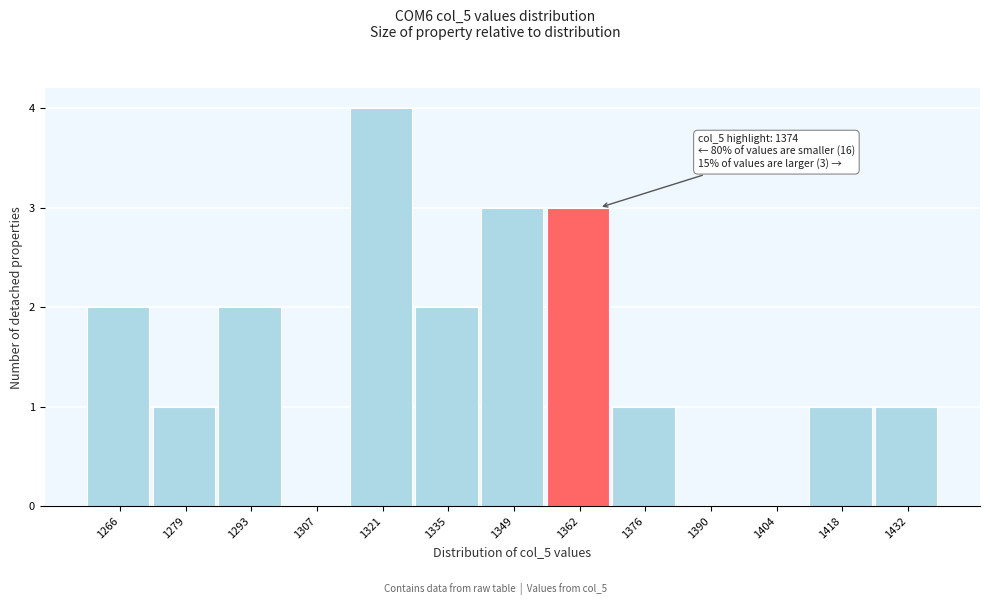

Reading left to right, transcribe all the data shown in this chart.

1266=2	1279=1	1293=2	1307=0	1321=4	1335=2	1349=3	1362=3	1376=1	1390=0	1404=0	1418=1	1432=1